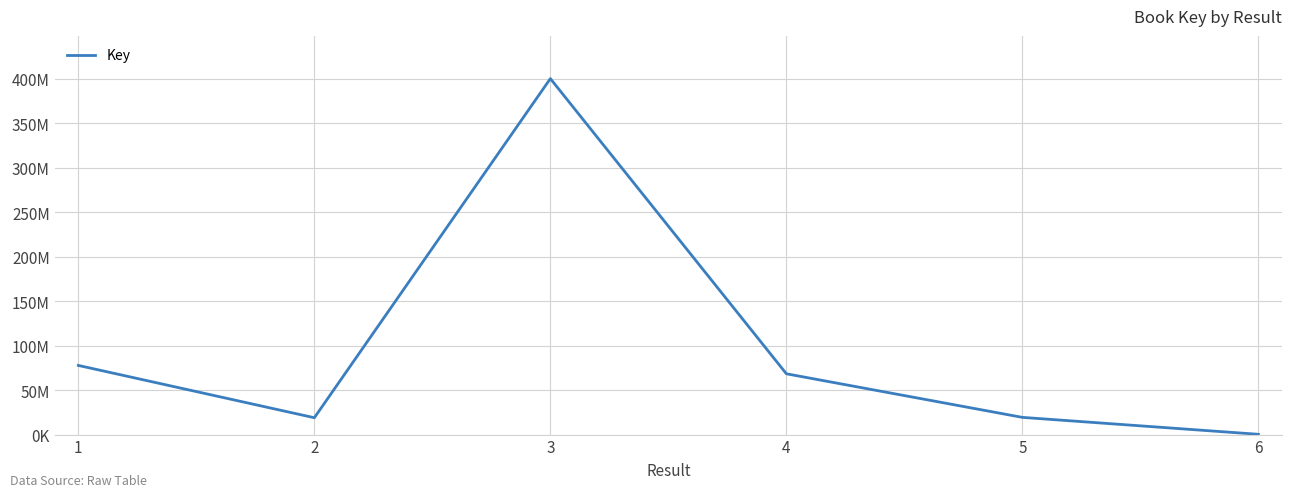

How many points are lower than both their immediate neighbors (excluding endpoints)?

1